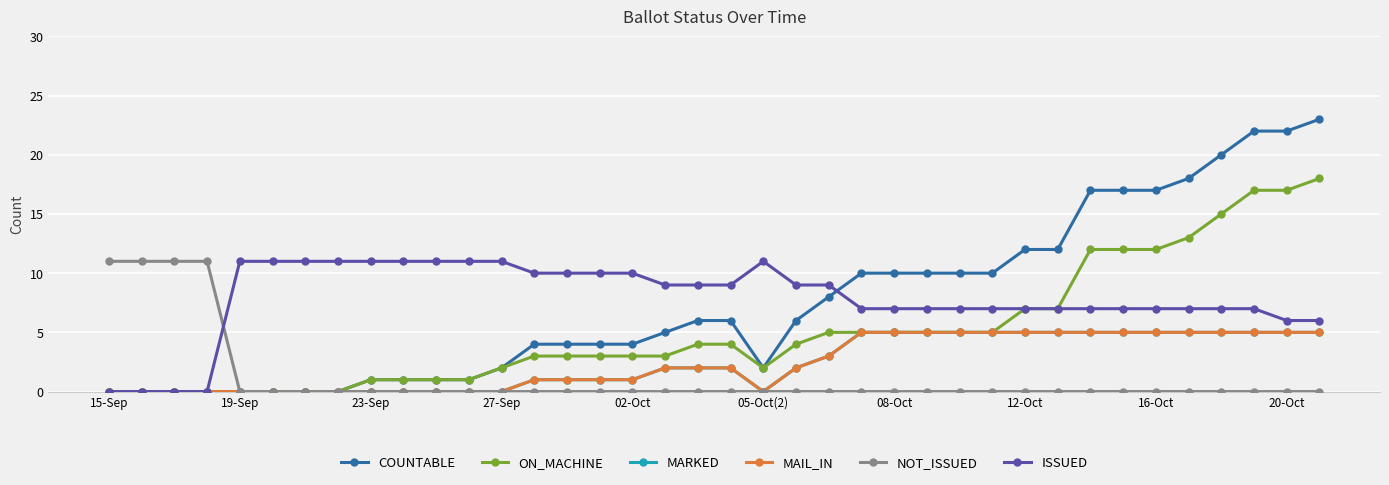

Does the chart have visible grid lines?

Yes